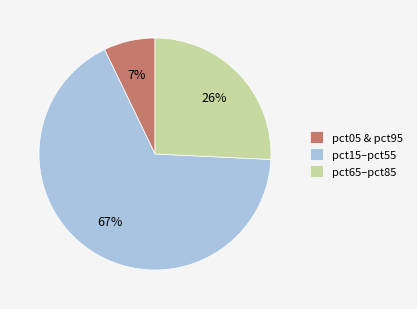

To the nearest percent, what is the average slice percentage?

33%